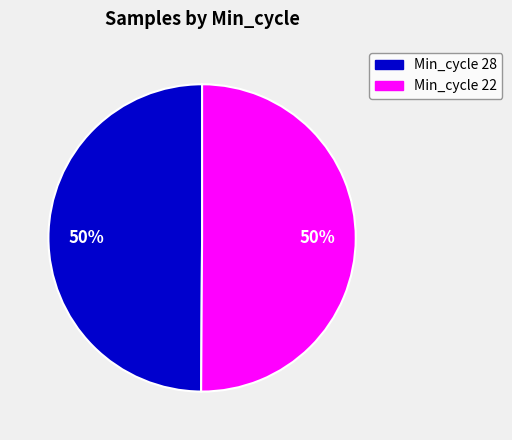

To the nearest percent, what is the average slice percentage?

50%